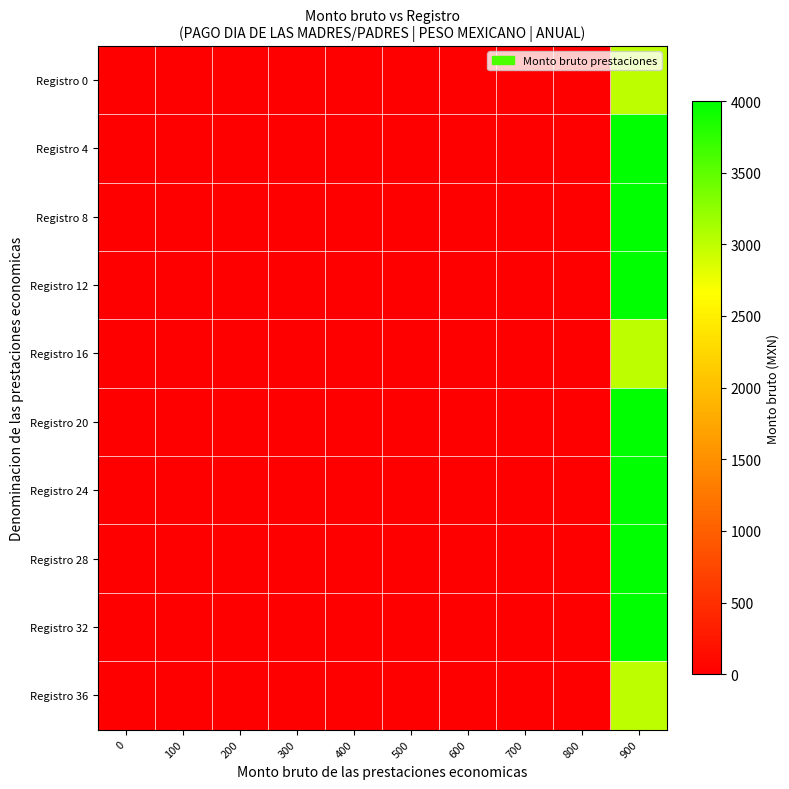

What is the greatest value displayed?

4000